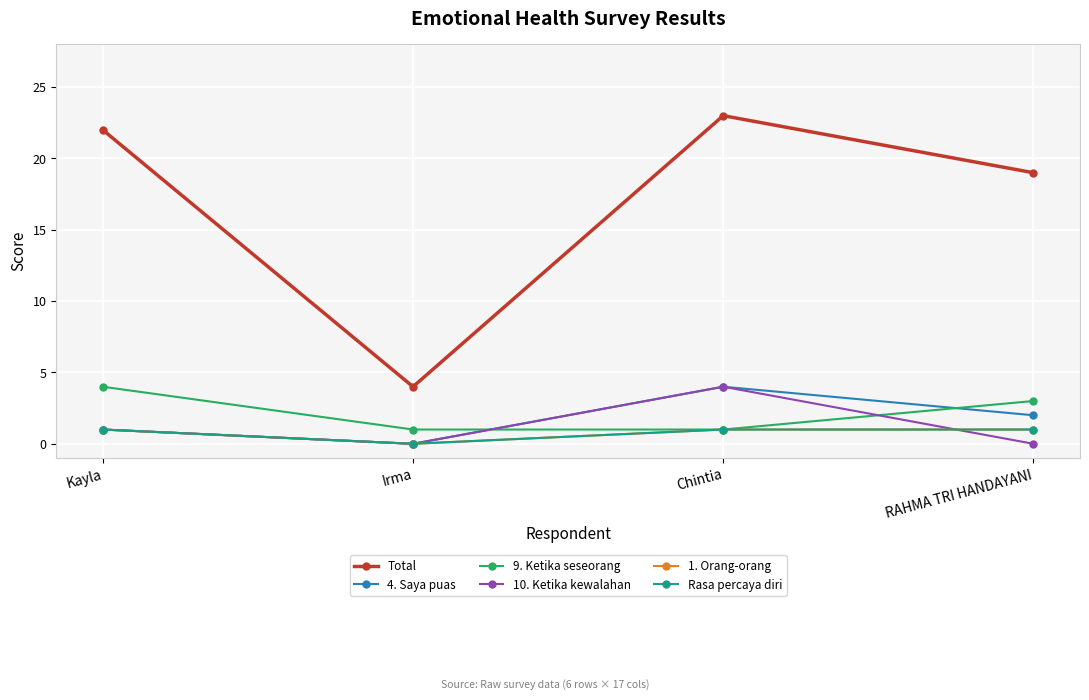

How many Rasa percaya diri values are between 1 and 2?

3